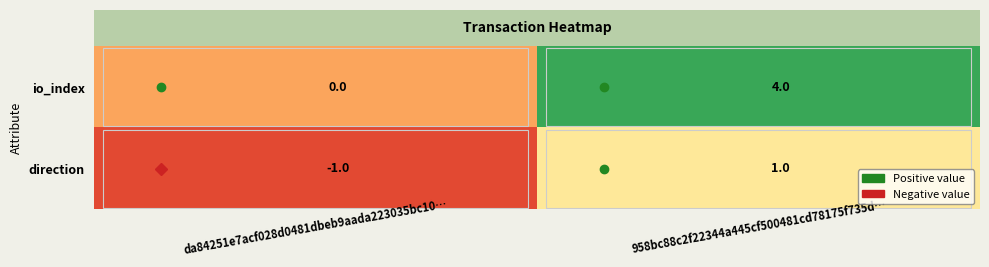

What is the smallest value displayed?

-1